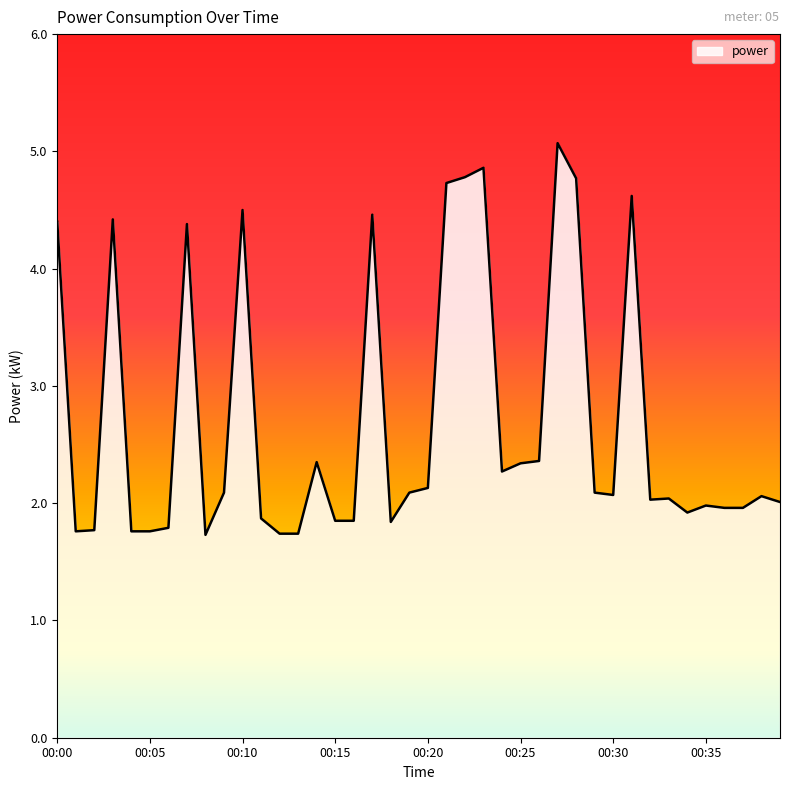

How many lines are shown in the chart?

1